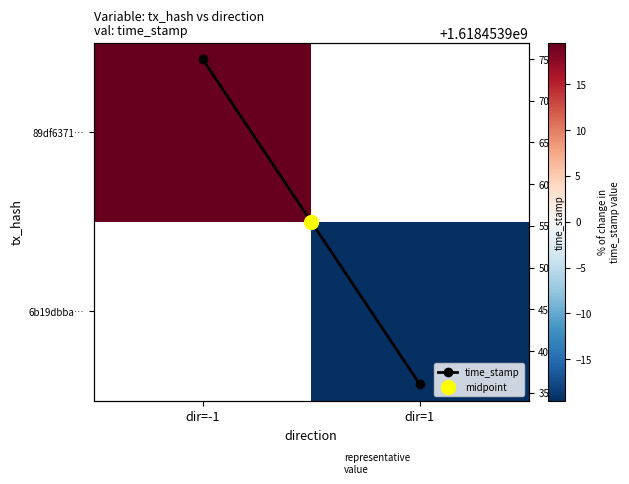

Which label corresponds to the smallest value in the chart?

dir=1